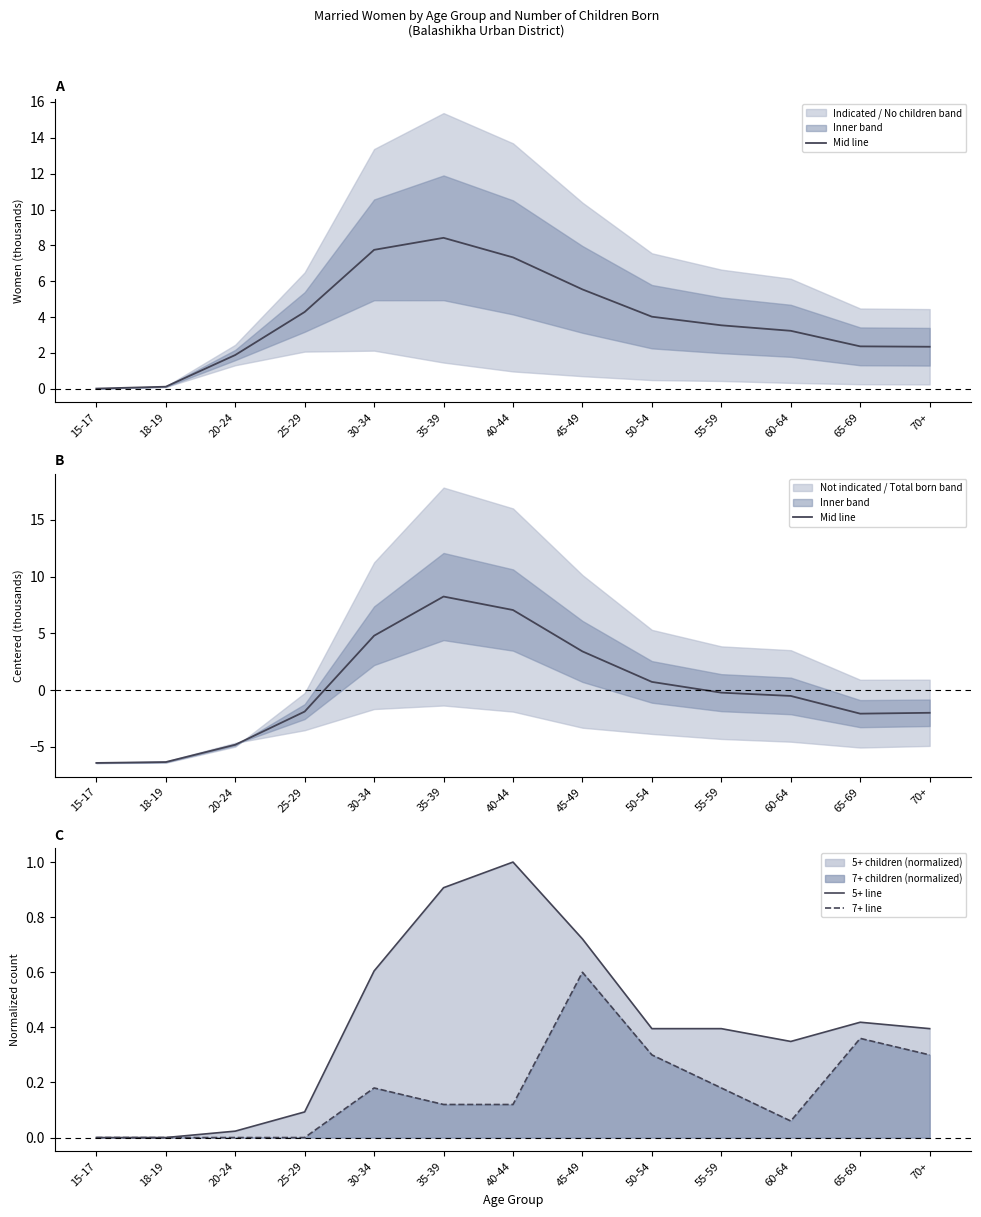

Rank the series by their average value, from lowest to highest.

Mid line, 7+ line, 5+ line